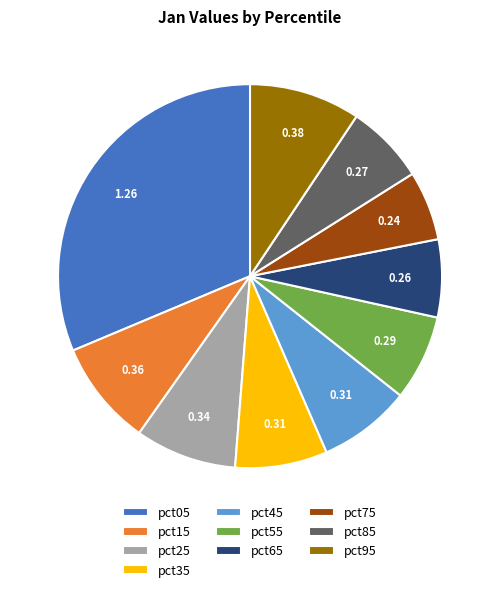

Does pct95 represent more than half of the total?

No